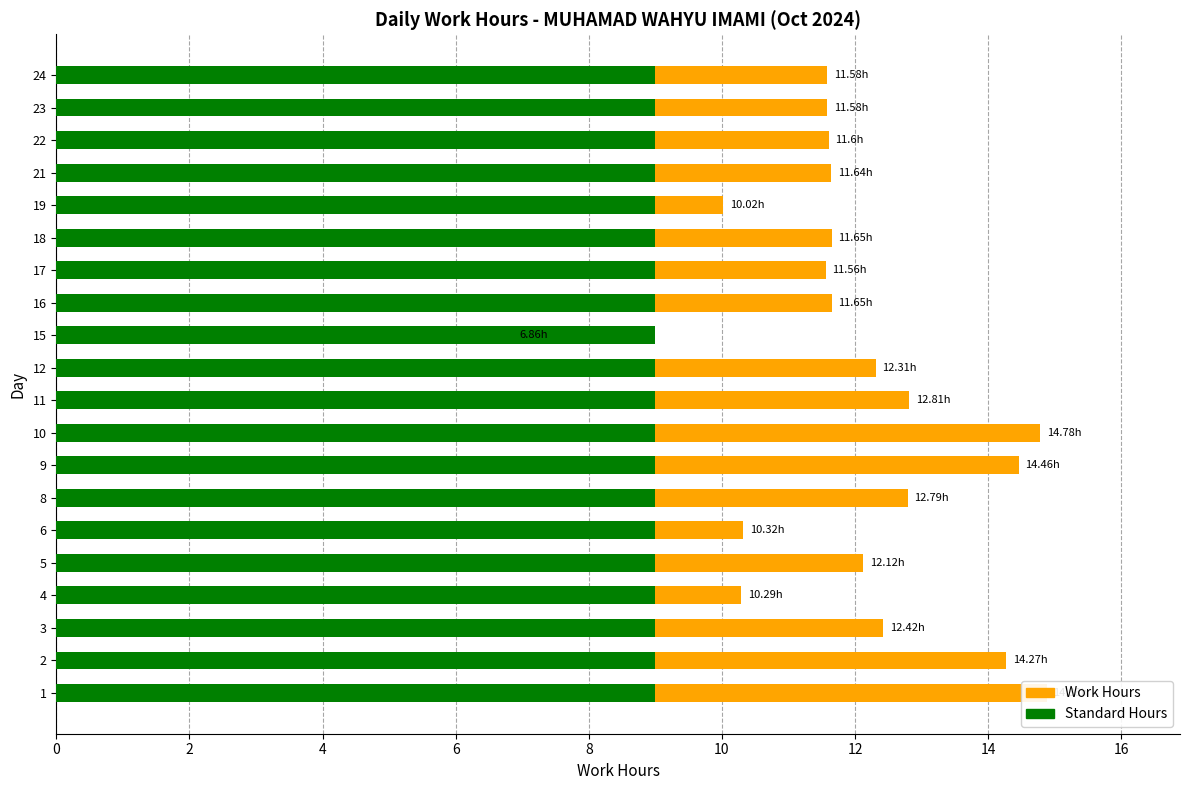

What is the difference between the maximum and minimum values in the Work Hours series?

8.0